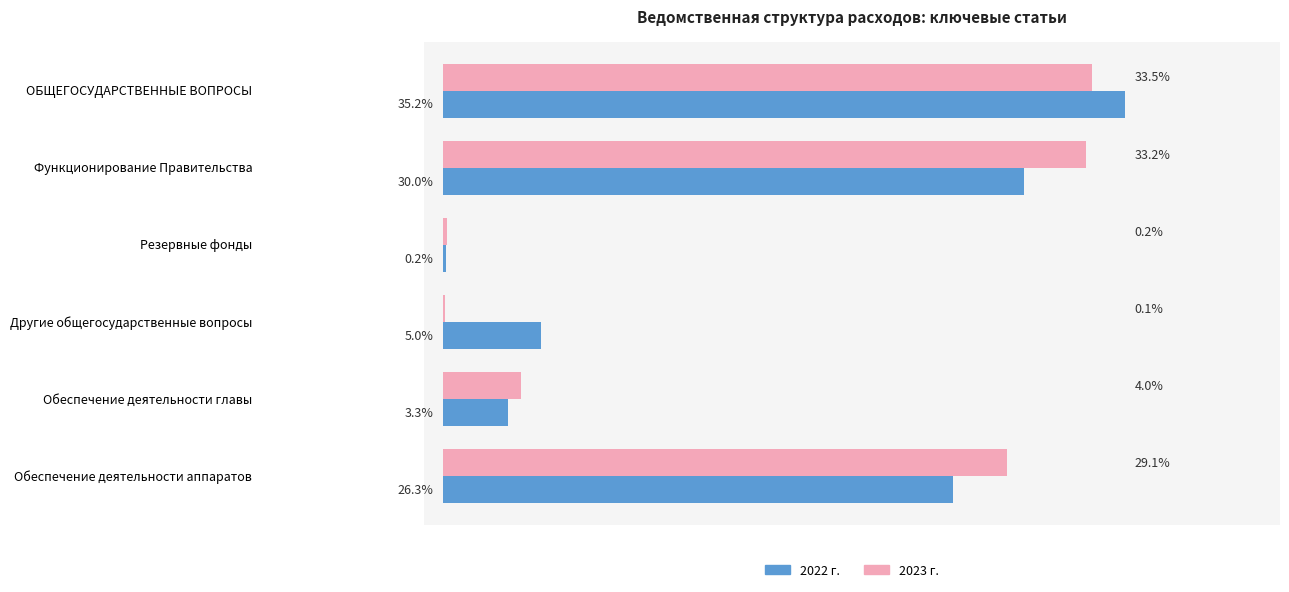

Which category has the highest value in the 2023 г. series?

ОБЩЕГОСУДАРСТВЕННЫЕ ВОПРОСЫ